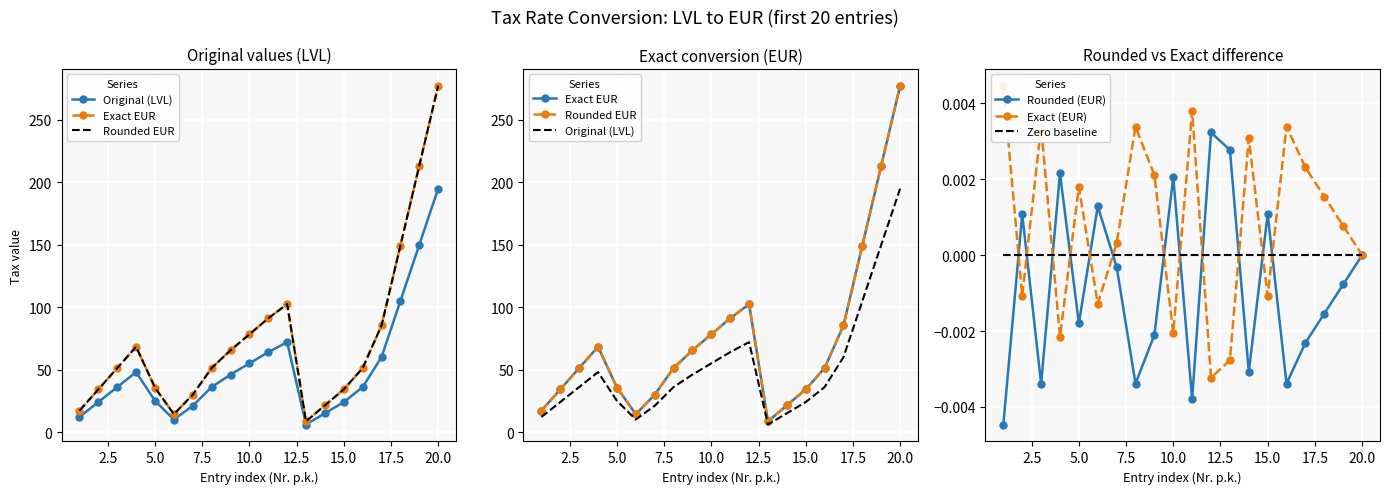

Is this an area chart (filled region under the line)?

No